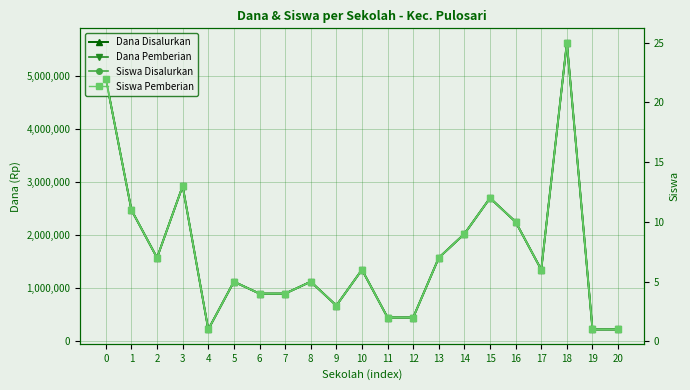

How many data points in Siswa Pemberian are less than 6?

10